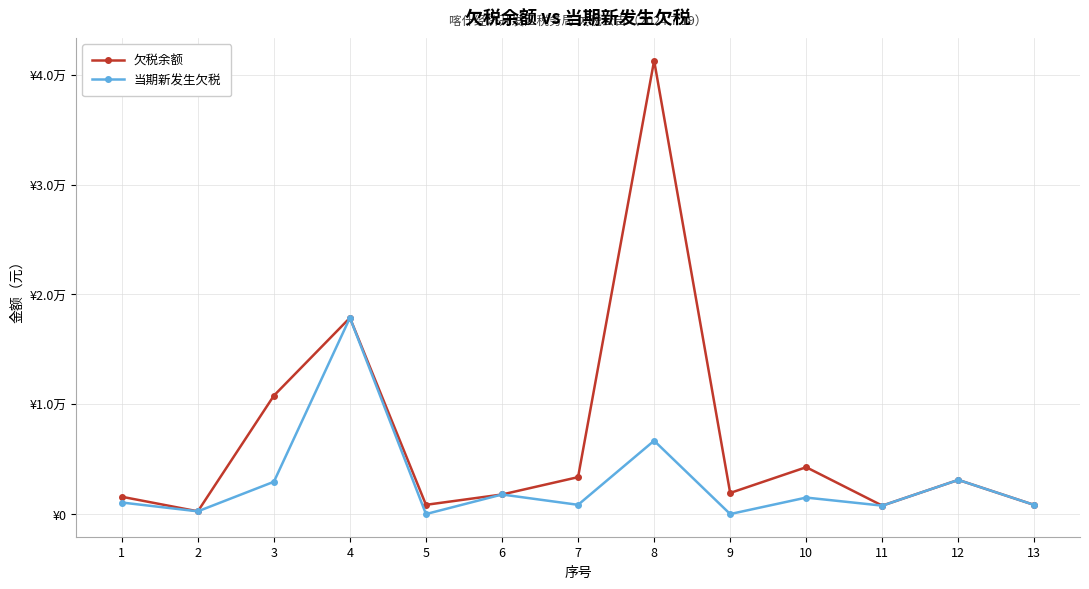

What are all the series names shown in the legend?

欠税余额, 当期新发生欠税